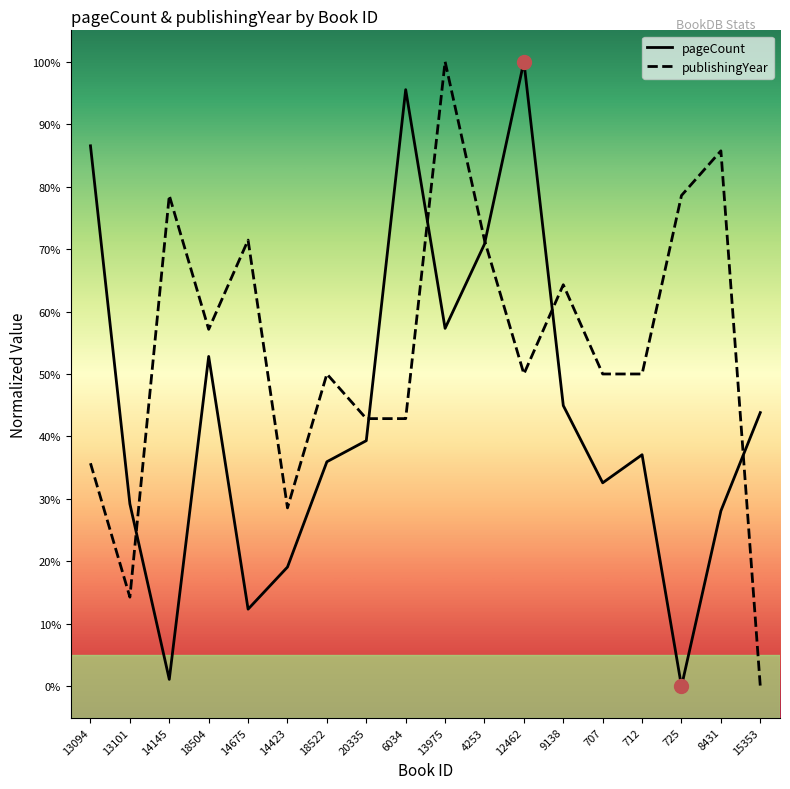

What position from the right is 15353?

1